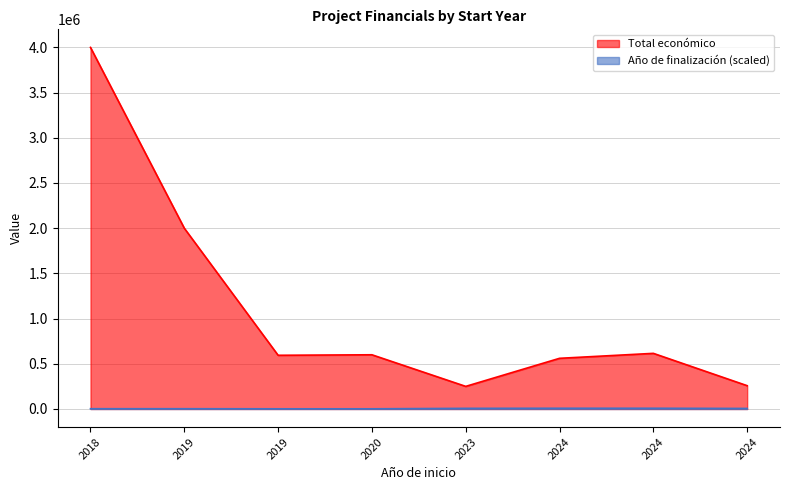

How many interior local peaks does the Total económico series have?

2